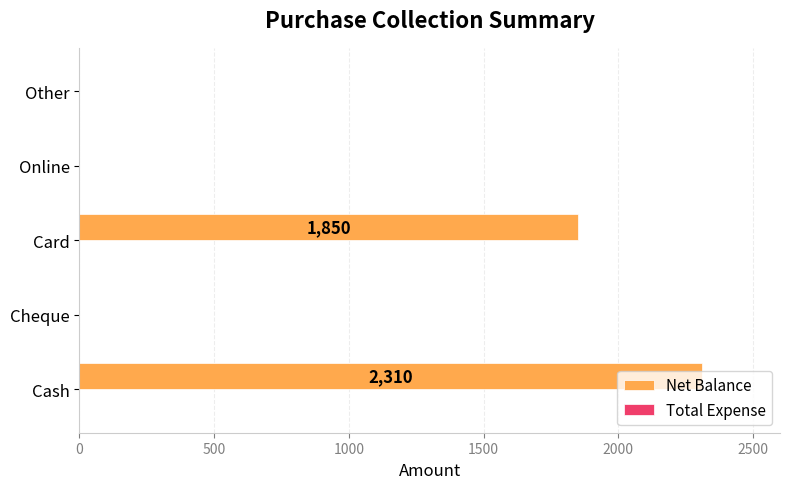

Between Card and Cheque, which is larger?

Card